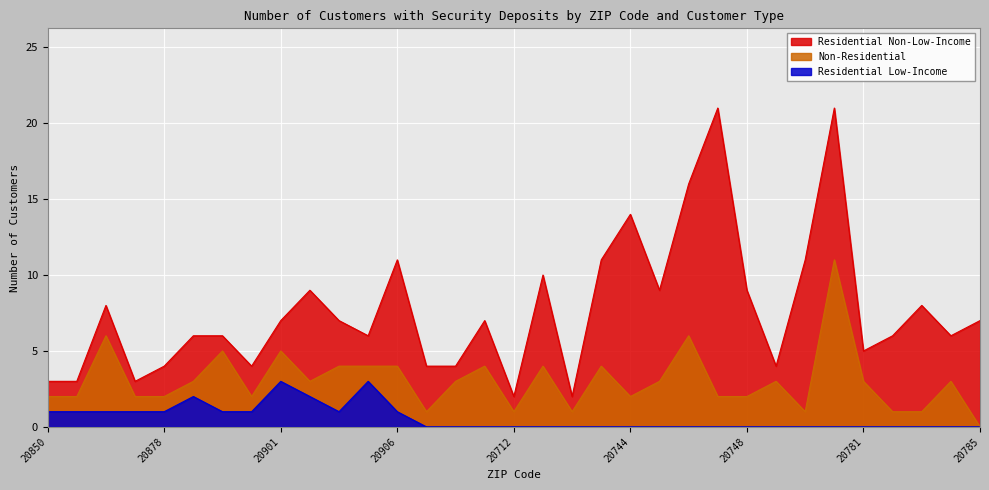

Rank the series by their average value, from highest to lowest.

Residential Non-Low-Income, Non-Residential, Residential Low-Income